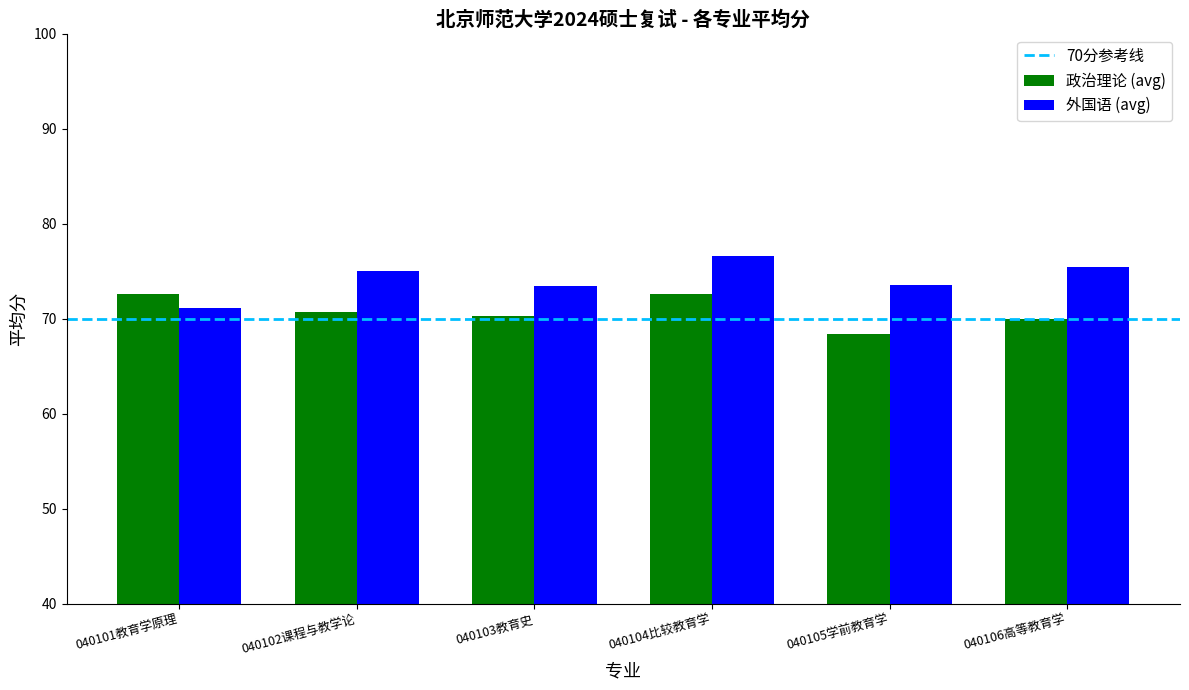

Count the number of data series in this chart.

2